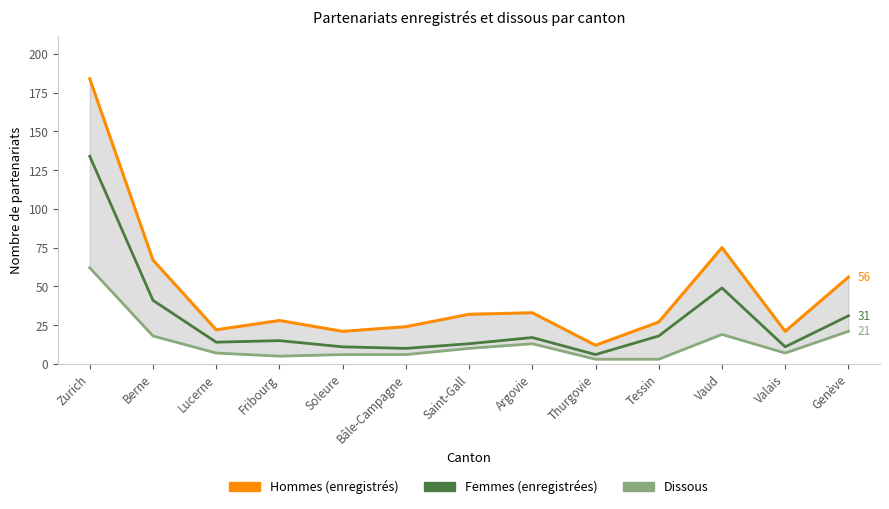

Which series changed the most between Lucerne and Fribourg?

Hommes (enregistrés)